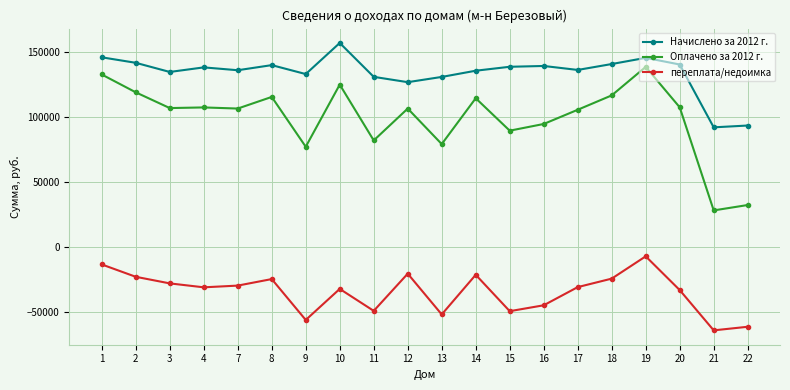

What is the spread (max minus min) of values at 21?

155918.3